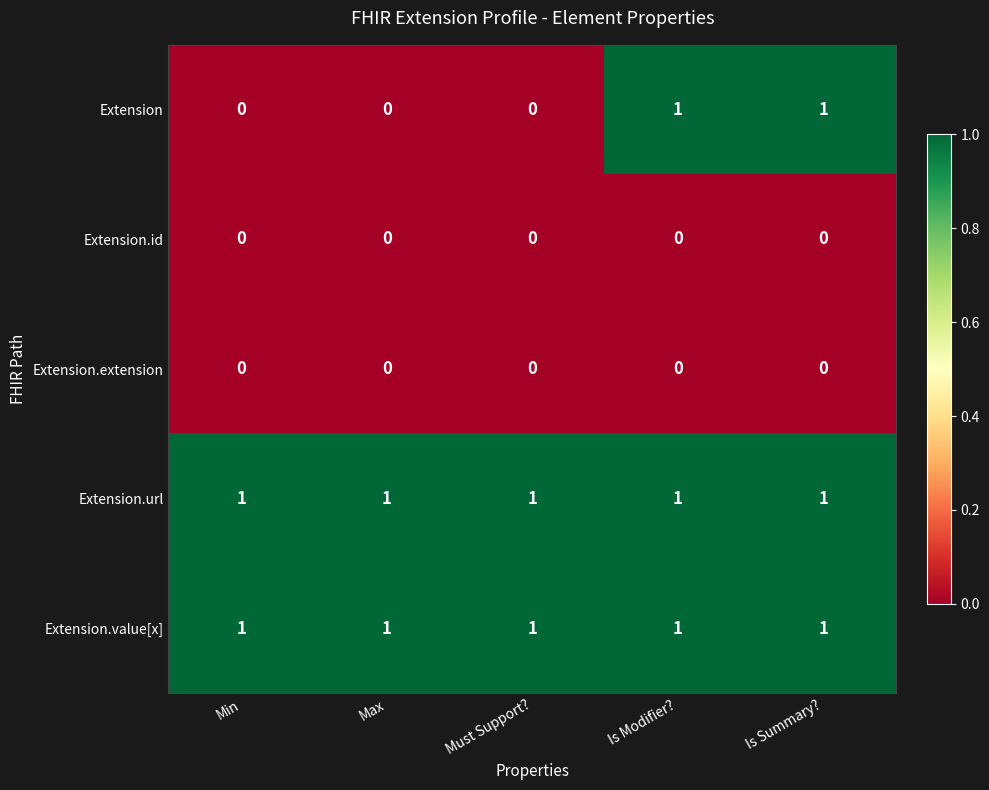

What is the total value across all series at Is Summary??

3